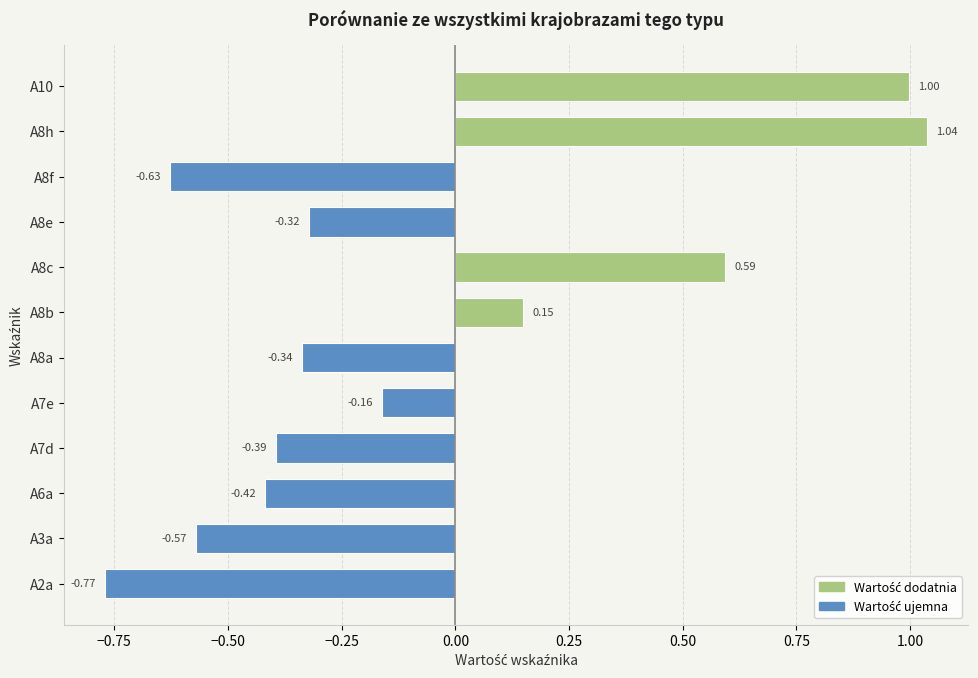

Does the chart contain stacked bars?

No